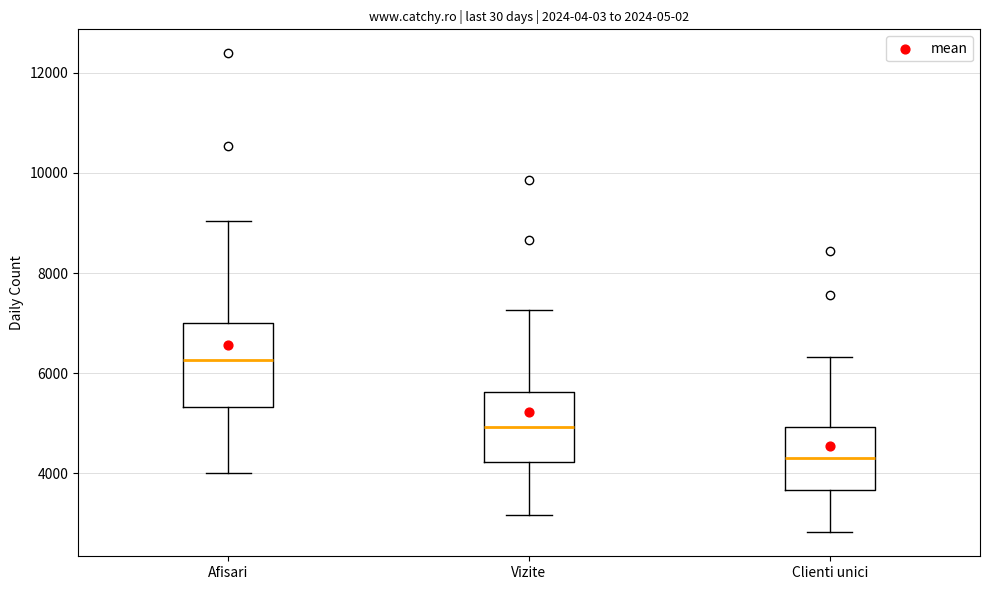

Where does the upper whisker of the box for Clienti unici end on the y-axis? The values are not printed on the chart, so give them approximately, as read against the axis.

6400